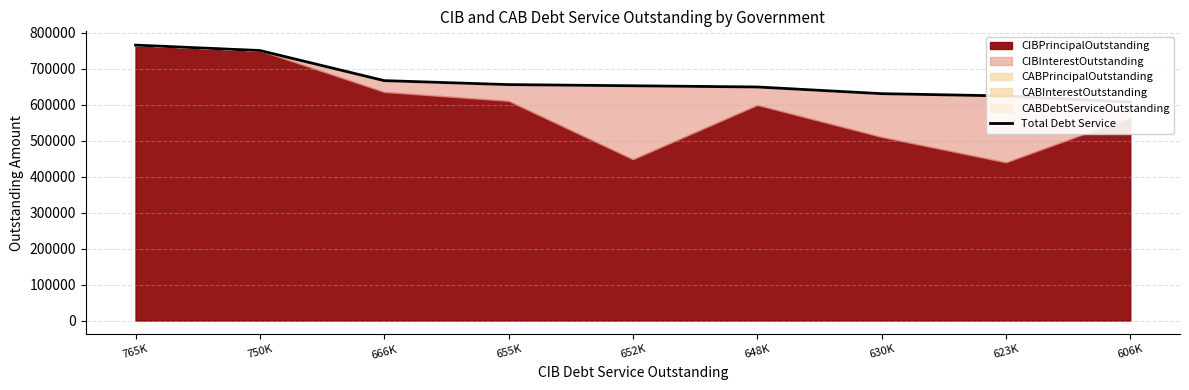

The chart shows a value of 851547.1 at 630K. True or false?

False